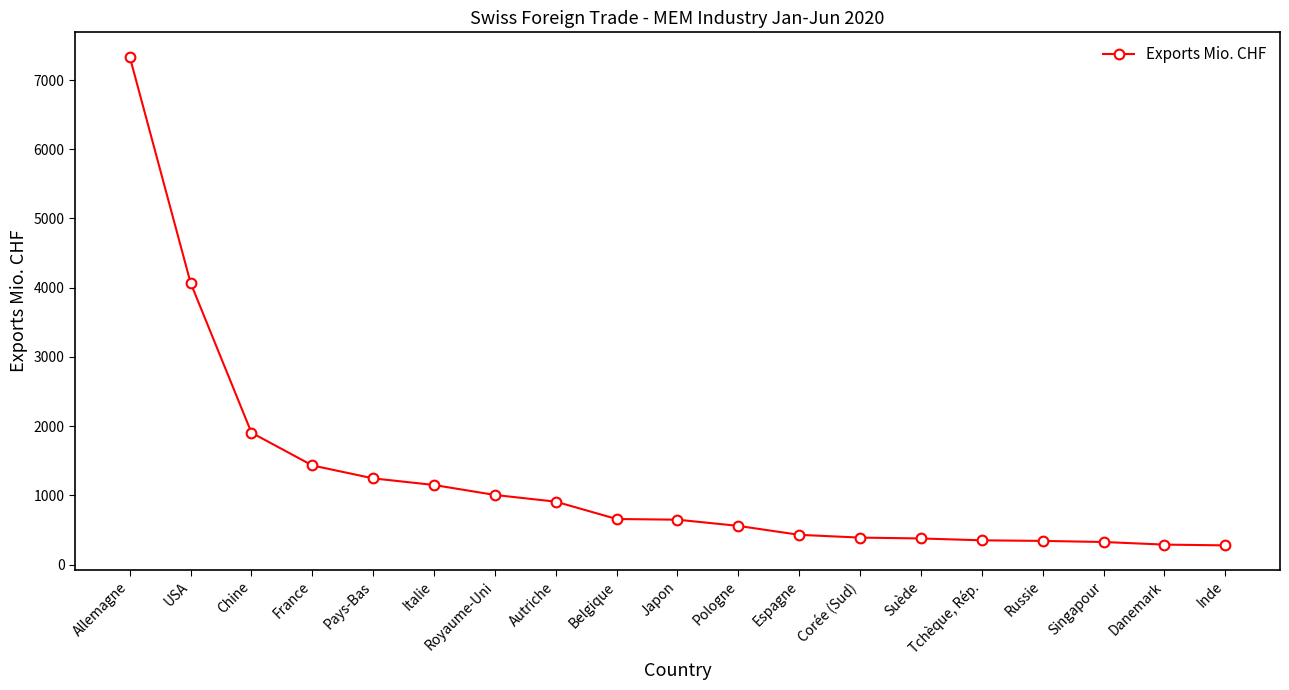

Rank the categories by value from highest to lowest.

Allemagne, USA, Chine, France, Pays-Bas, Italie, Royaume-Uni, Autriche, Belgique, Japon, Pologne, Espagne, Corée (Sud), Suède, Tchèque, Rép., Russie, Singapour, Danemark, Inde